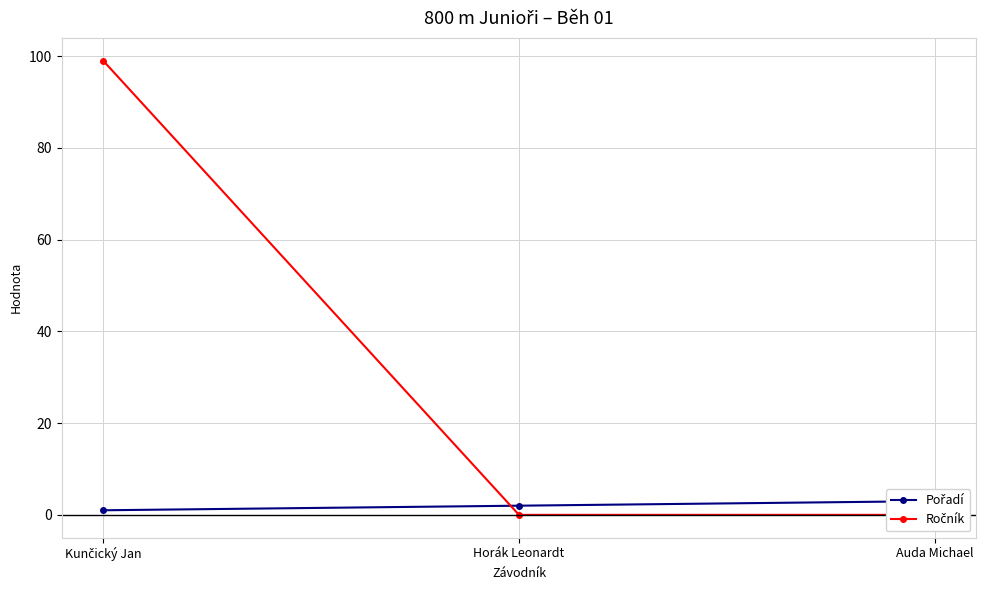

What is the approximate value of Pořadí at Horák Leonardt?

2